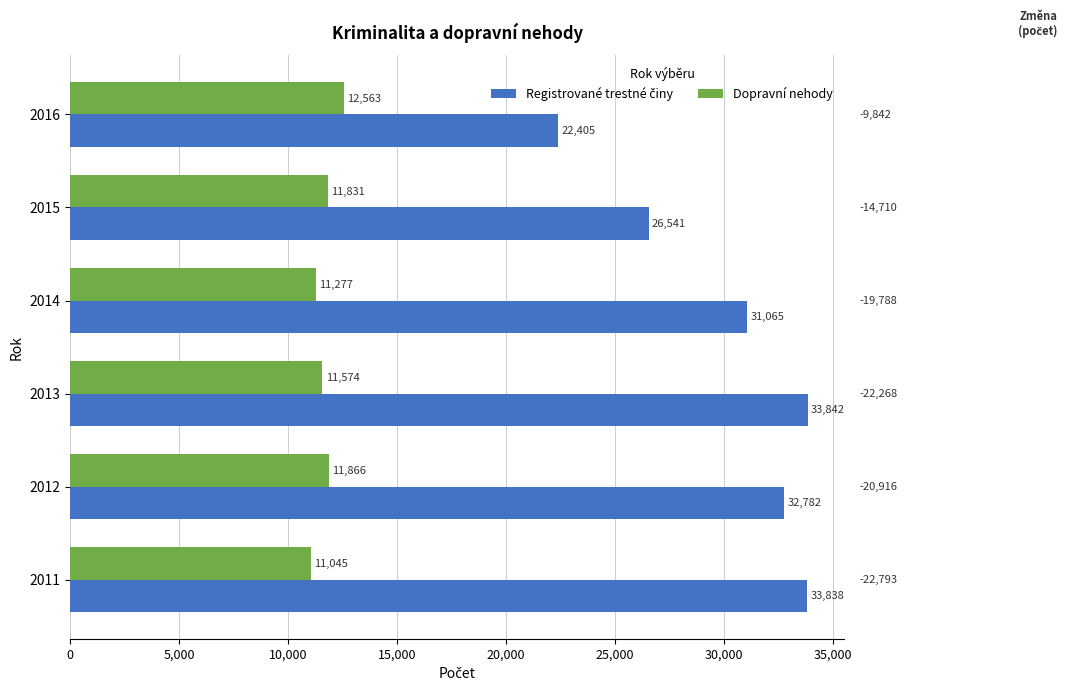

What is the smallest value displayed?

11045